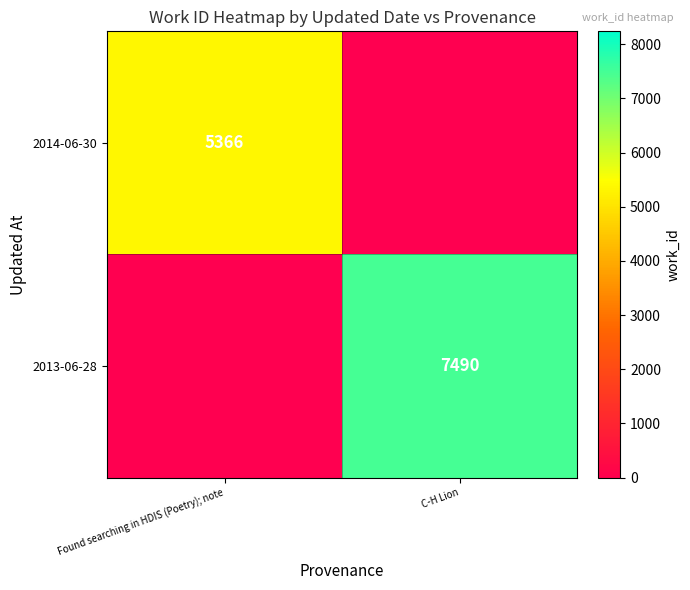

At which category does the chart reach its peak across all series?

C-H Lion